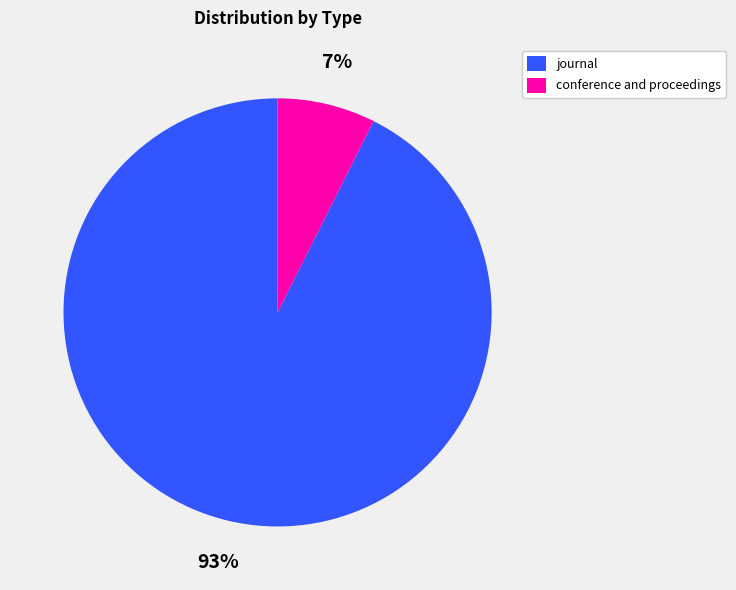

Is the sum of conference and proceedings and journal greater than half?

Yes